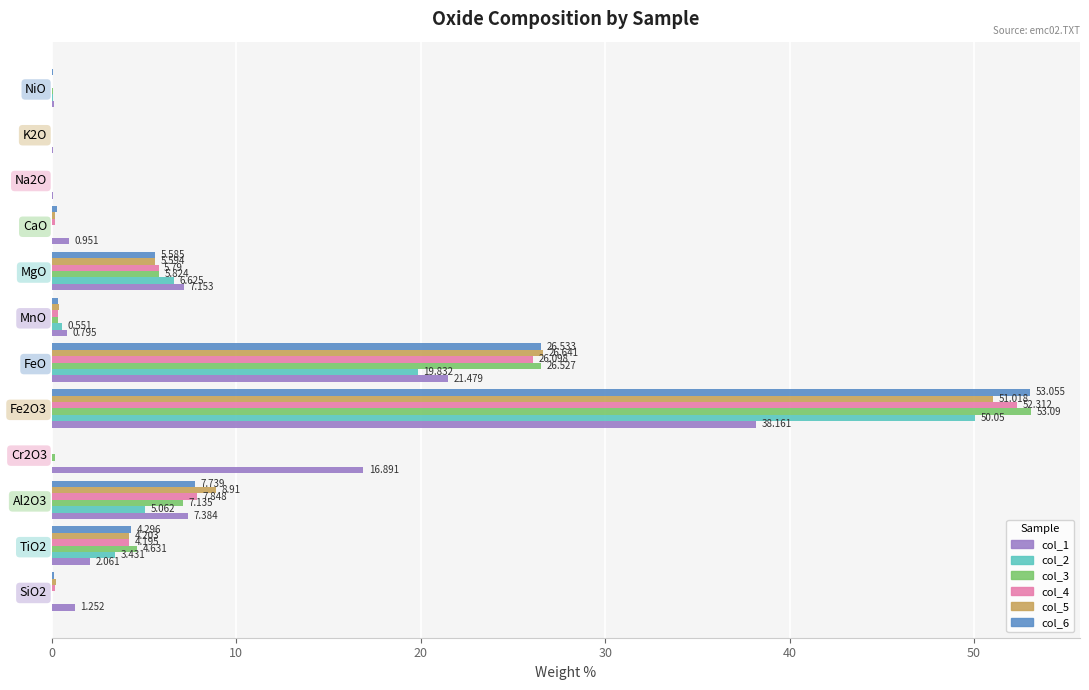

Where is col_3 nearest to the value 26?

FeO